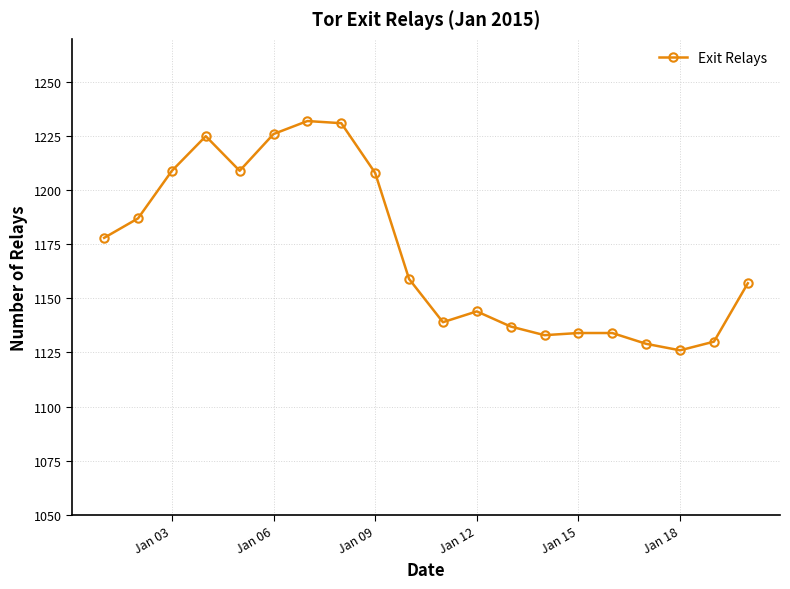

True or false: there are more than 1 points higher than both neighbors.

True